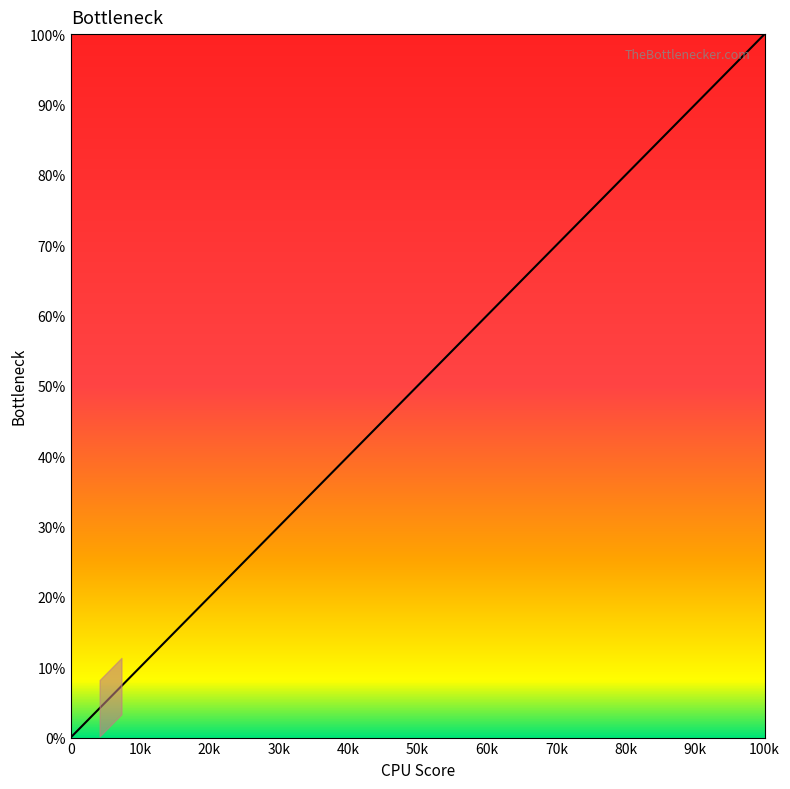

What is the maximum value shown in the chart?

100.0